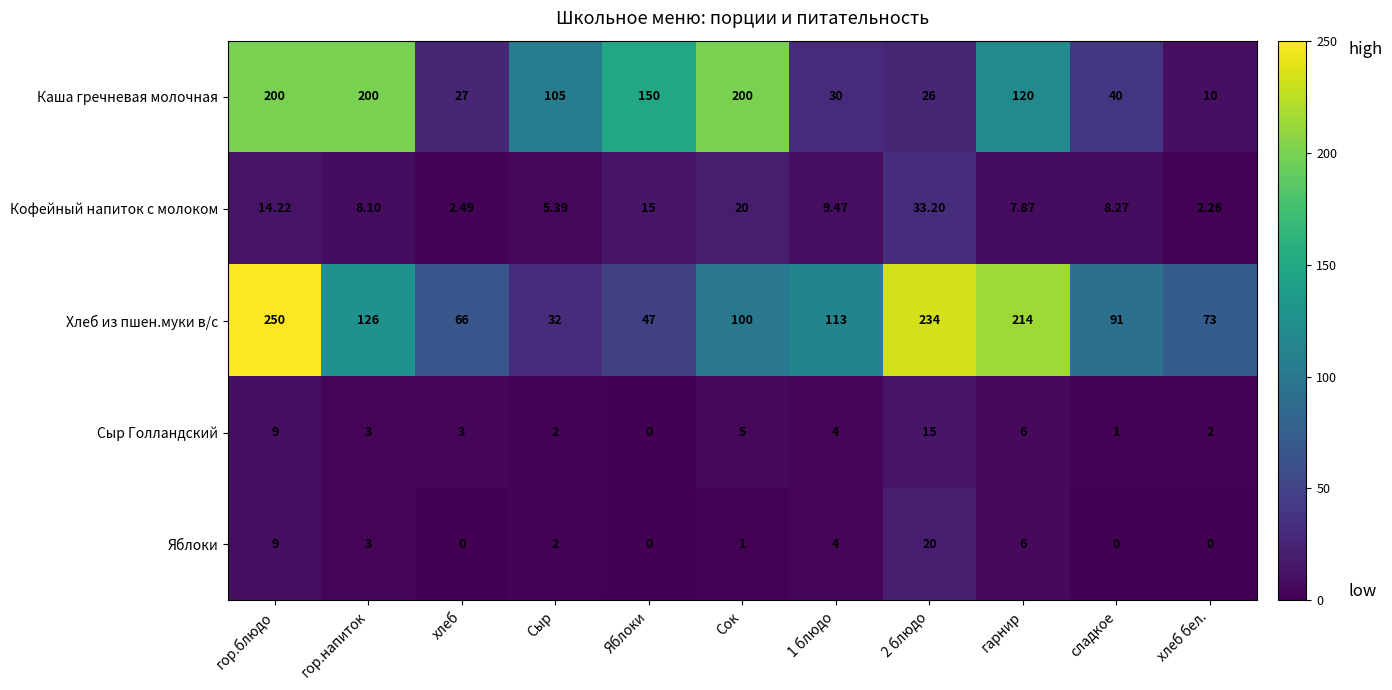

Which series has the largest total across all categories?

Хлеб из пшен.муки в/с